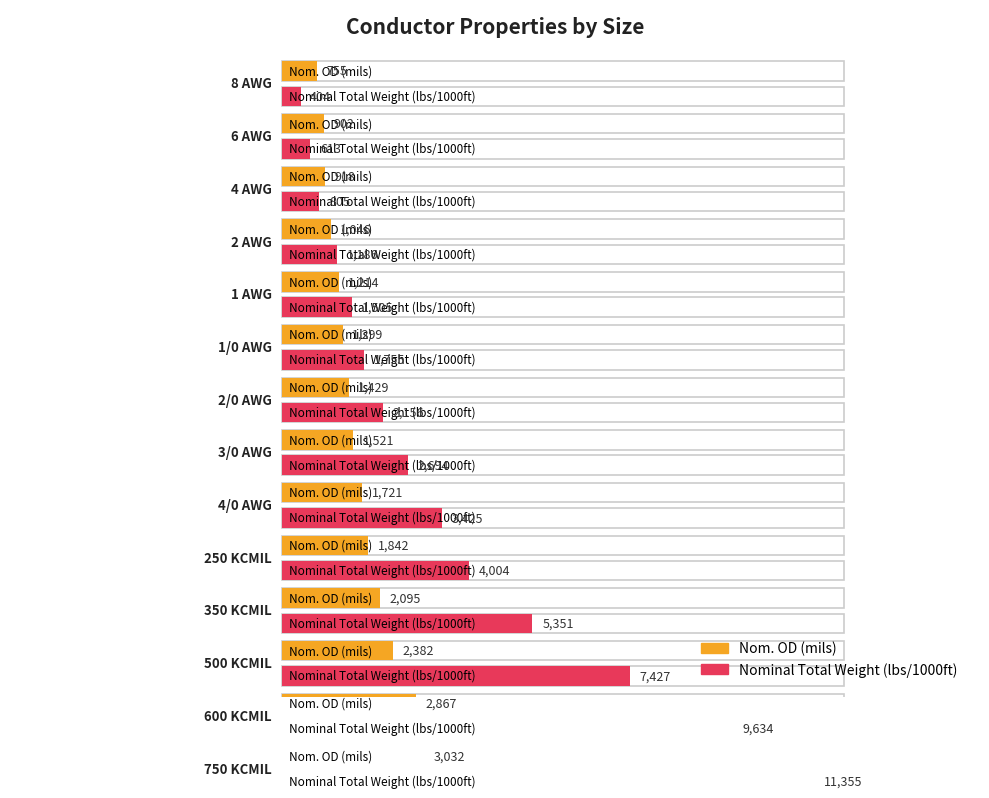

Between 250 KCMIL and 750 KCMIL, which is larger?

750 KCMIL